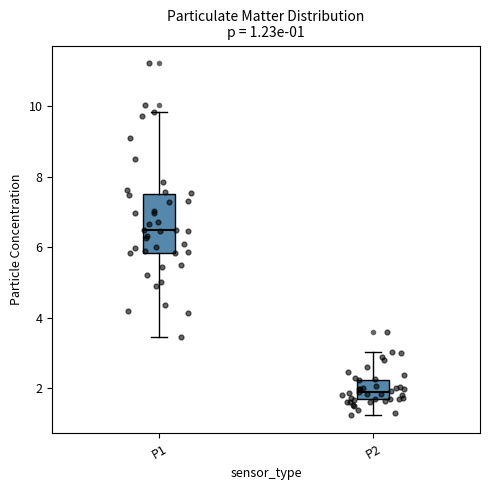

Which box is the tallest, from its lower edge to its upper edge?

P1